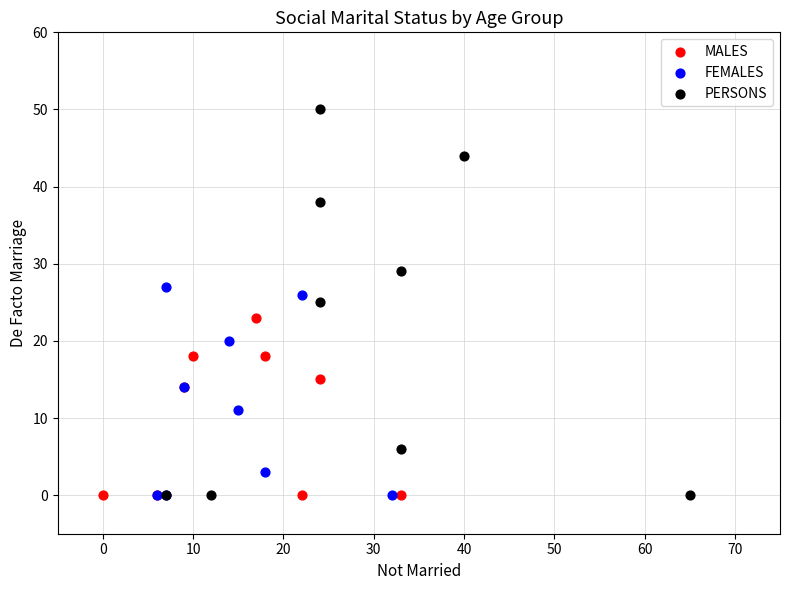

Which series contains the highest Y value?

PERSONS